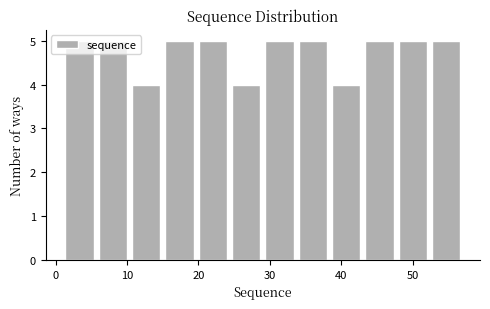

Reading left to right, transcribe this chart: for each bar, give the range it covers on the x-axis and its height. Neither the bar edges nor the heights are printed on the chart, so give them approximately, as read against the axes.

1 to 6: 5
6 to 10: 5
10 to 15: 4
15 to 20: 5
20 to 24: 5
24 to 29: 4
29 to 34: 5
34 to 38: 5
38 to 43: 4
43 to 48: 5
48 to 52: 5
52 to 57: 5